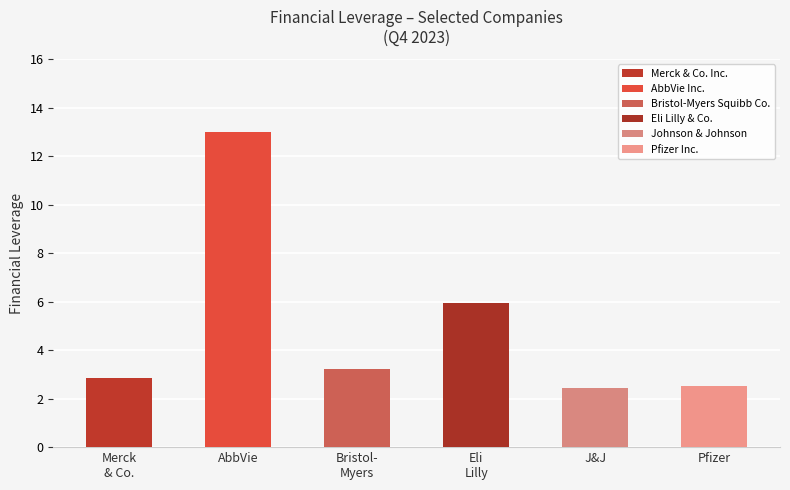

True or false: the data shows 2.4 at J&J.

True